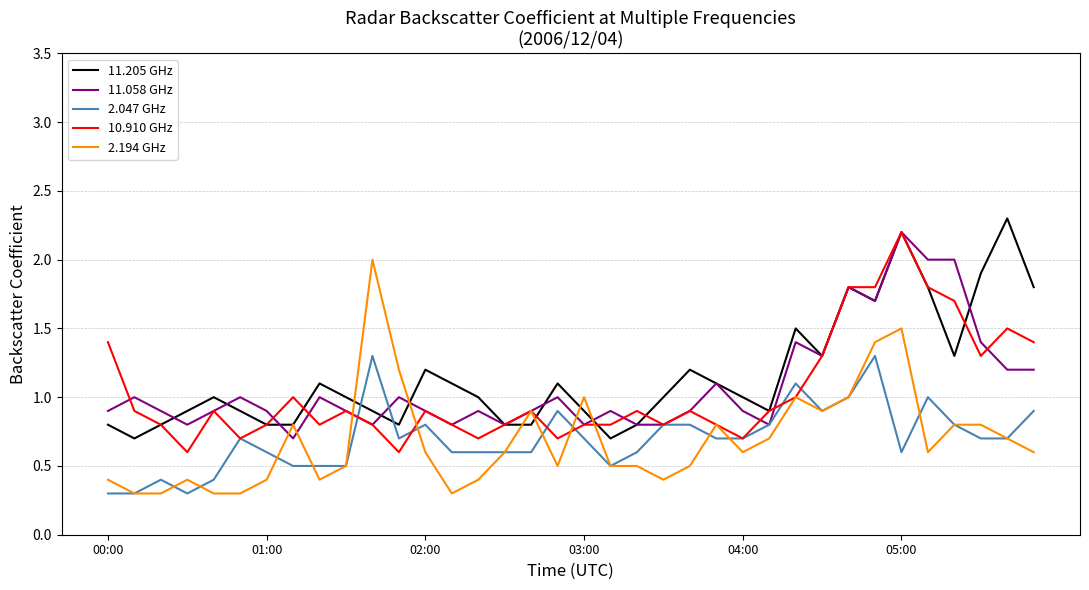

True or false: 11.205 GHz and 2.047 GHz cross at least once.

True